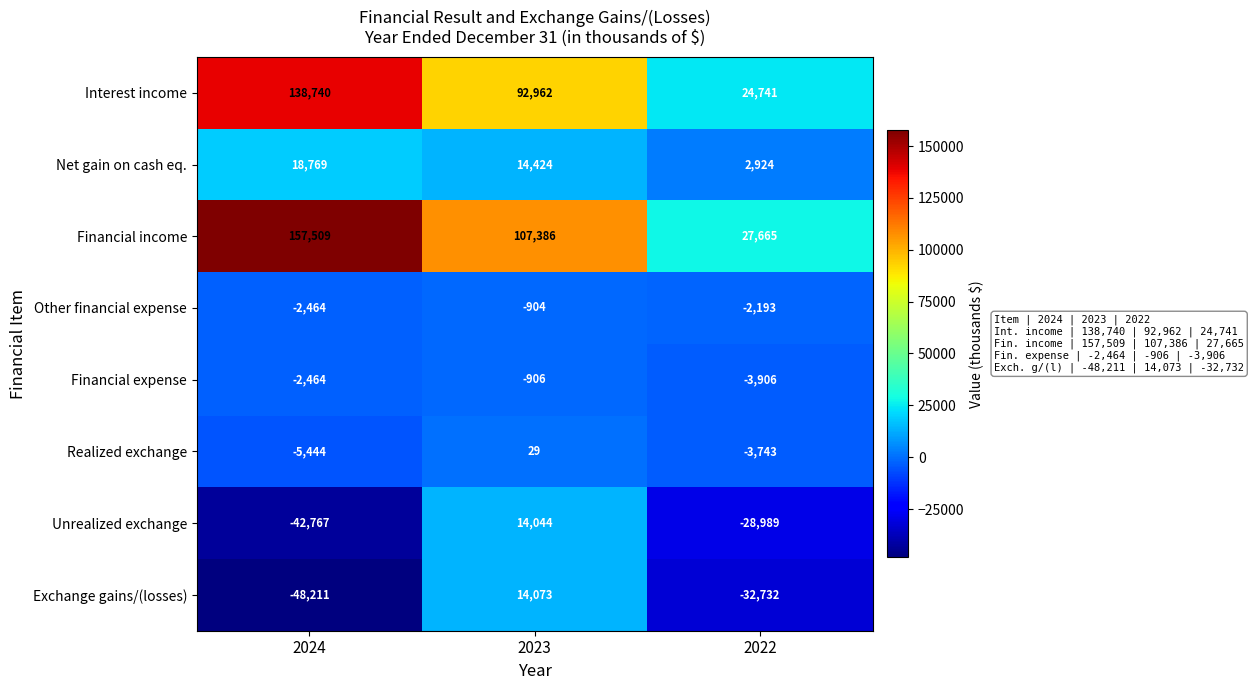

How many positive values does the Realized exchange series have?

1